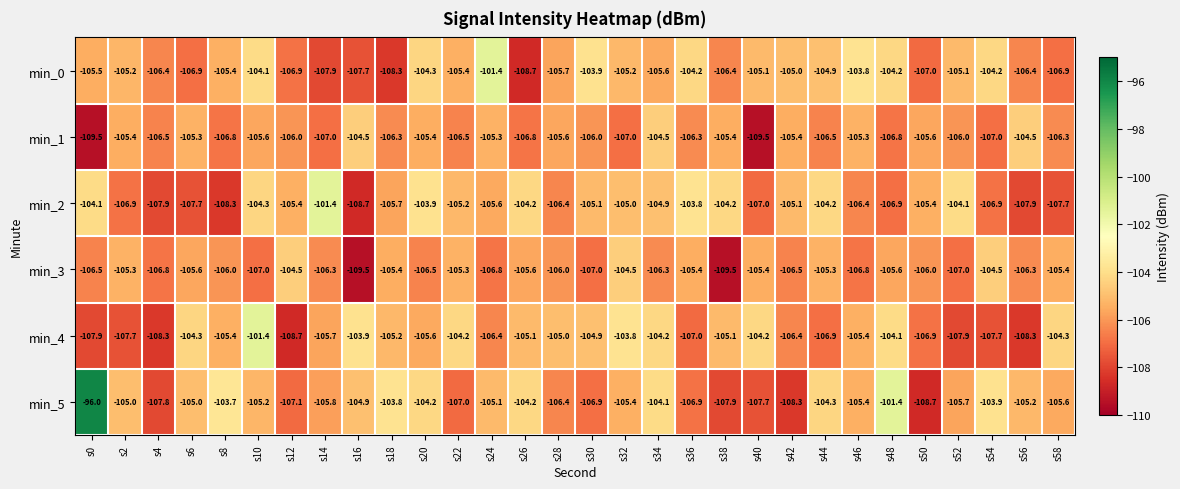

True or false: min_0 has a value of -104.9 at s44.

True